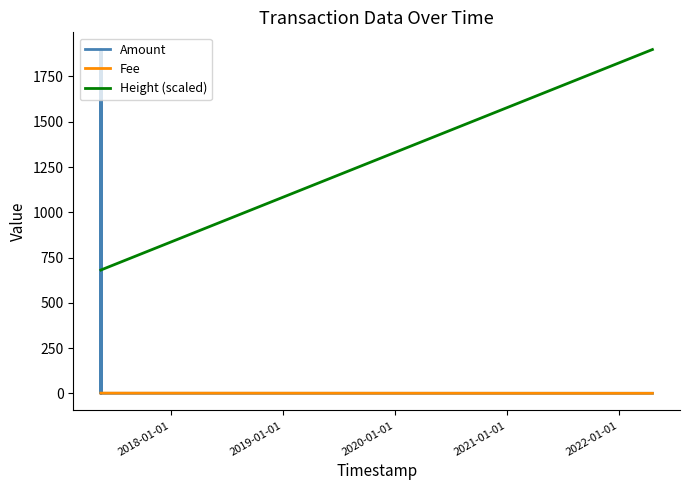

What position from the left is 2018-01-01?

1